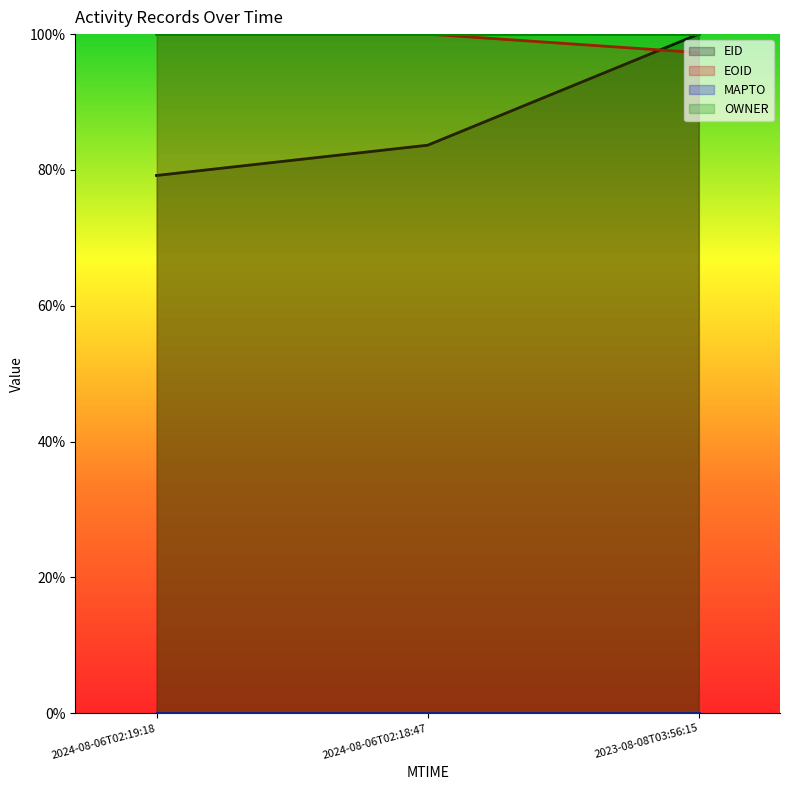

Does the chart display data point markers on the line(s)?

No